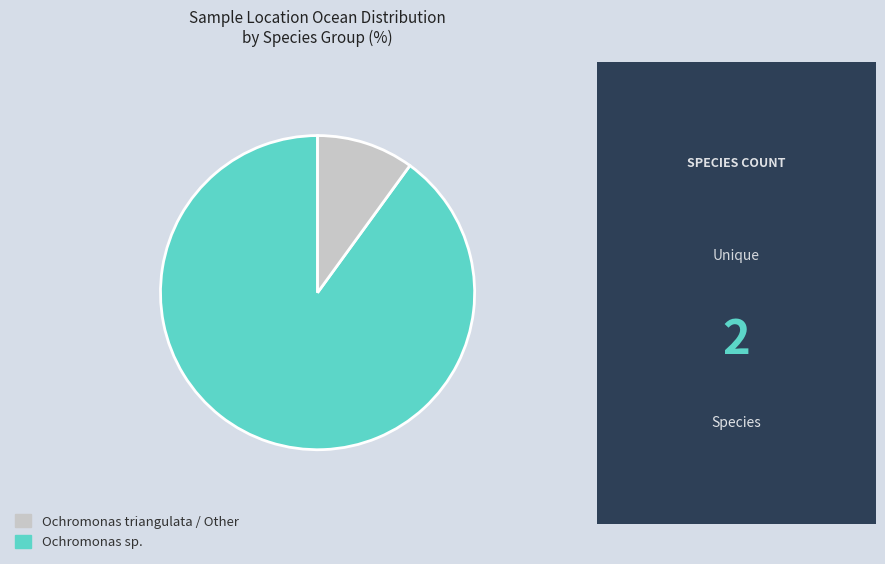

Is there a majority slice in this chart?

Yes